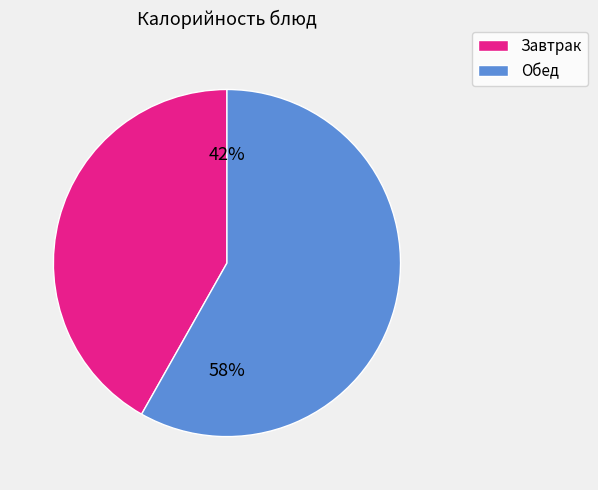

To the nearest percent, what is the difference between the largest and smallest slice percentages?

16%